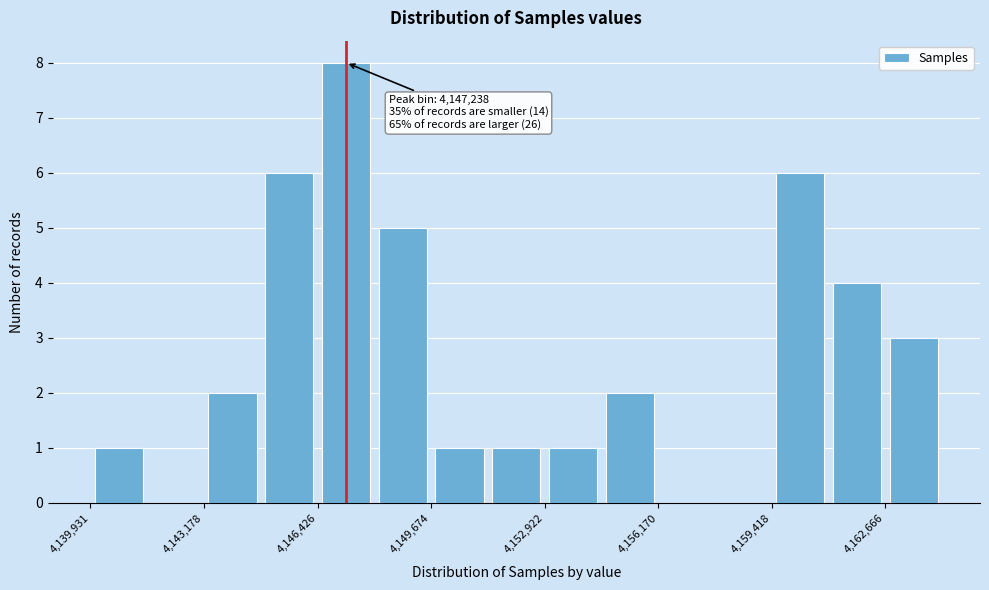

Around what value on the x-axis is the tallest bar? Give the approximate position of its centre, as read against the axis.

4147000